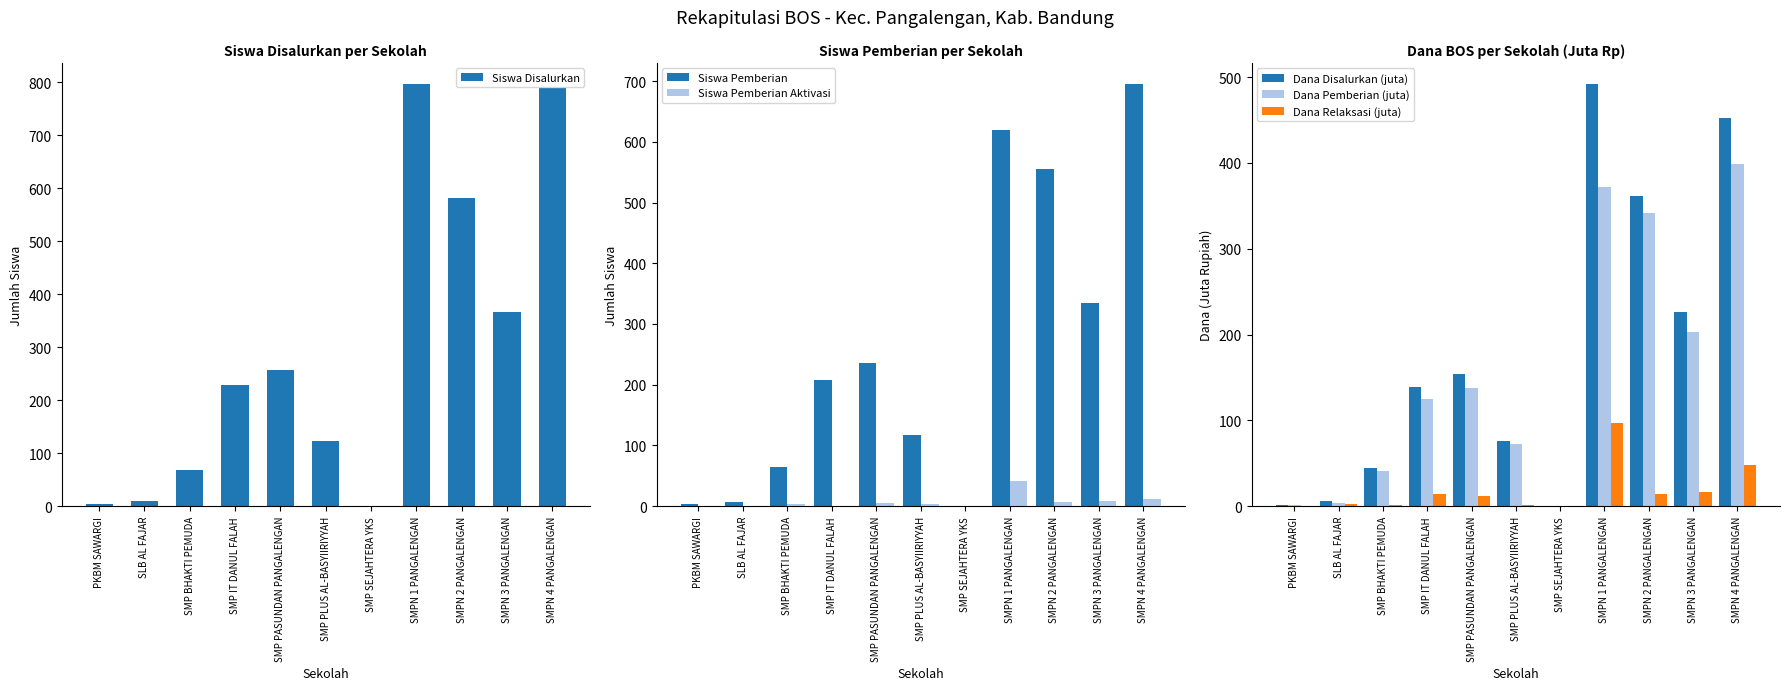

The Siswa Disalurkan series shows 123.0 at SMP PLUS AL-BASYIIRIYYAH. True or false?

True